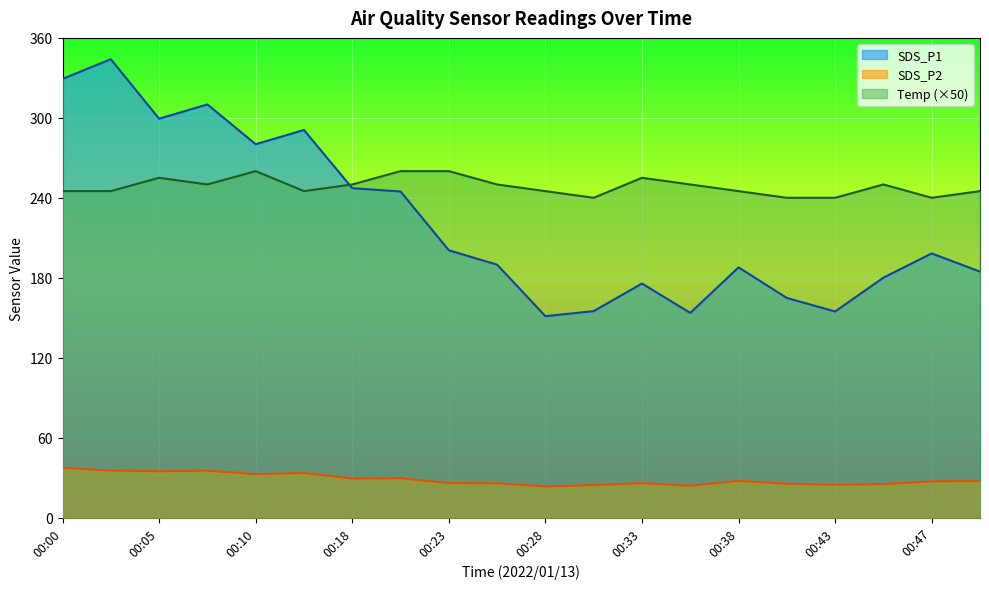

True or false: Temp has more than 0 interior local peaks.

True